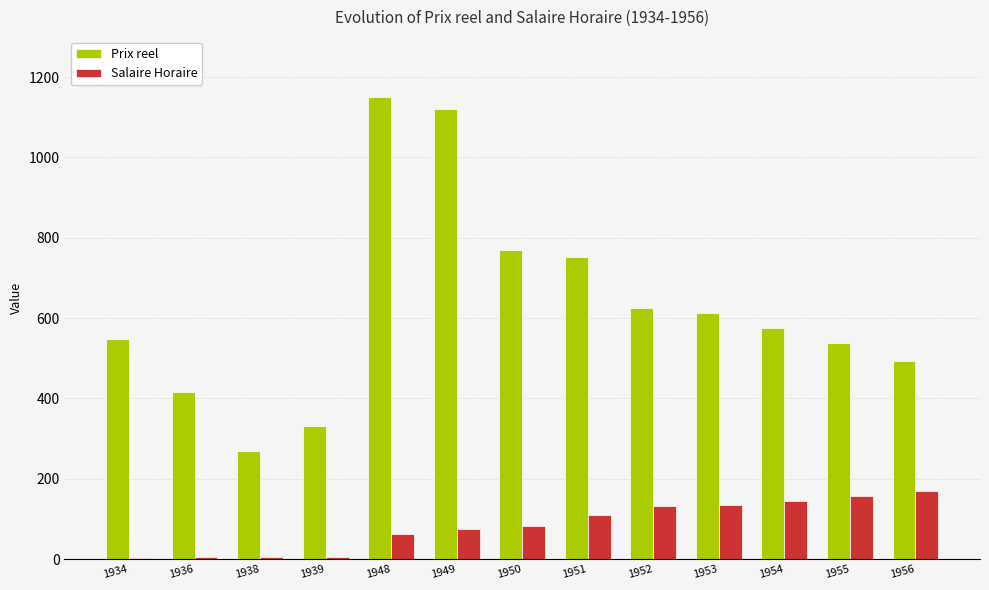

What is the total value across all series at 1951?

862.2